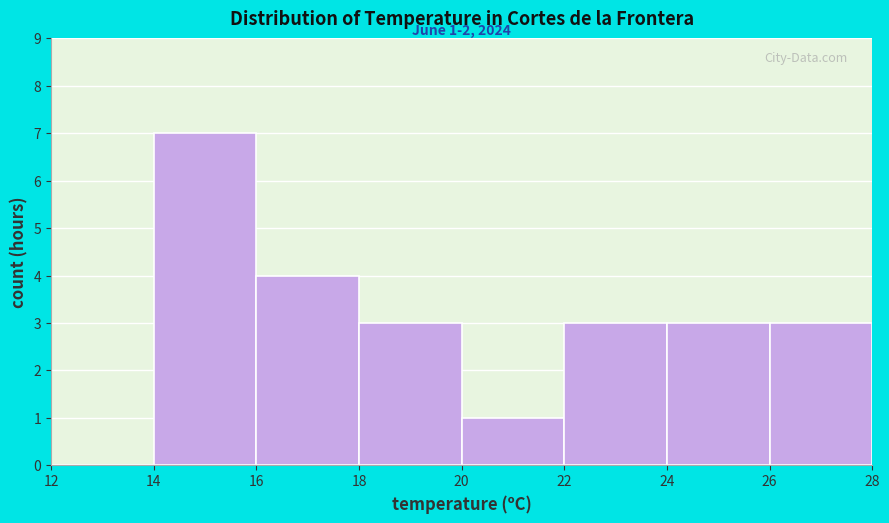

Over which range of the x-axis is the bar tallest?

14 to 16